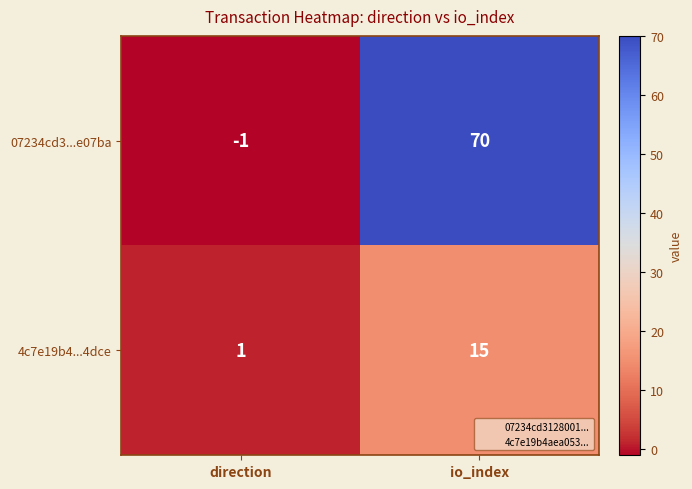

How many series are shown in this chart?

2